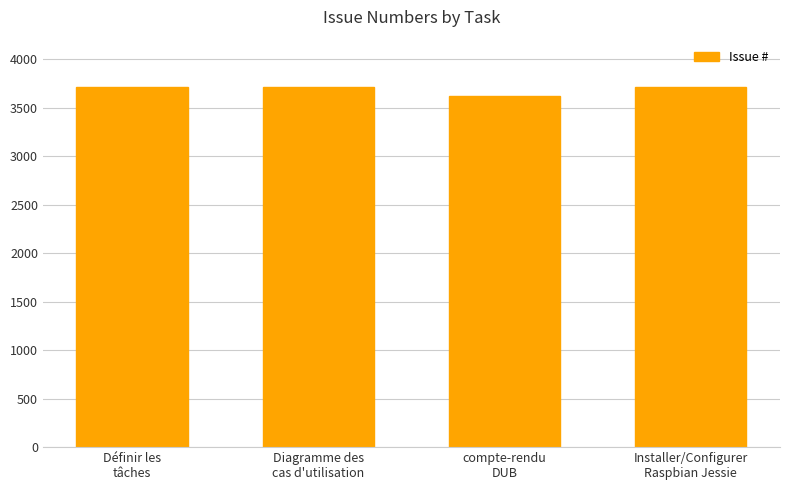

What is the sum of all values?

14747